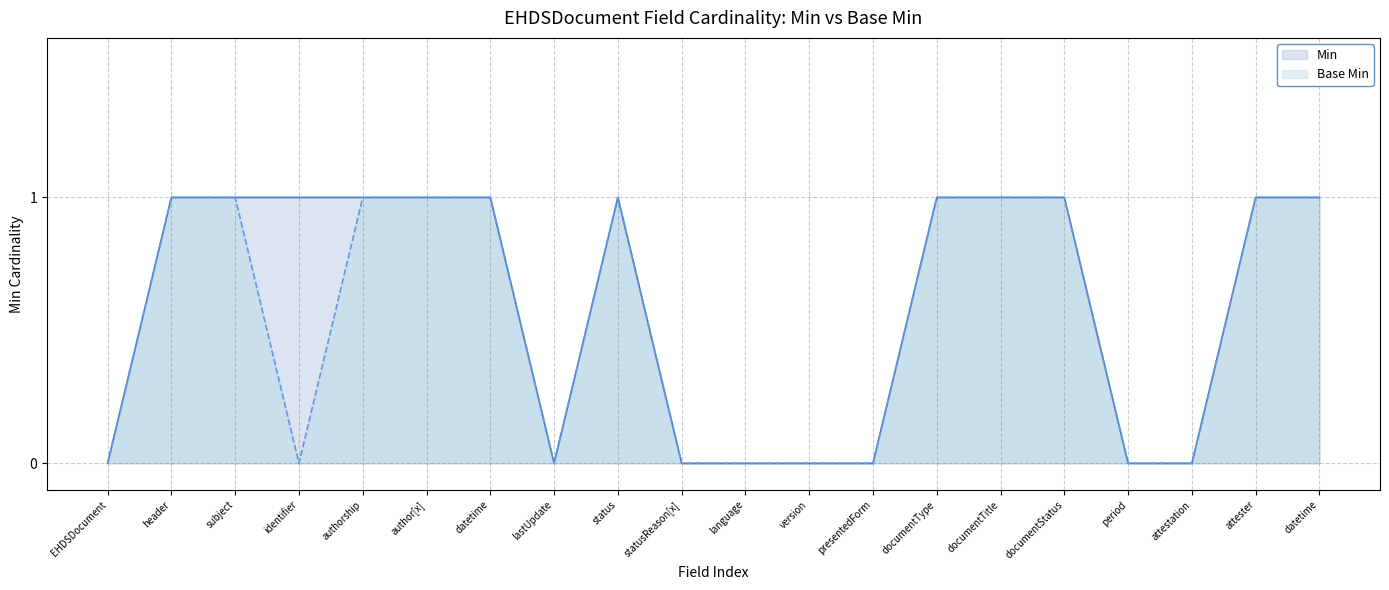

Reading right to left, extract all data points from this chart.

Min: 1	1	0	0	1	1	1	0	0	0	0	1	0	1	1	1	1	1	1	0
Base Min: 1	1	0	0	1	1	1	0	0	0	0	1	0	1	1	1	0	1	1	0